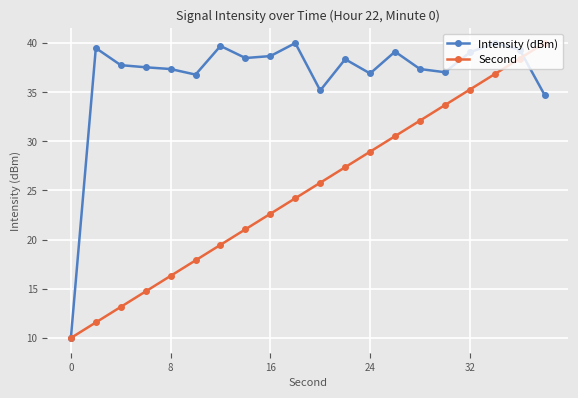

Is this an area chart (filled region under the line)?

No